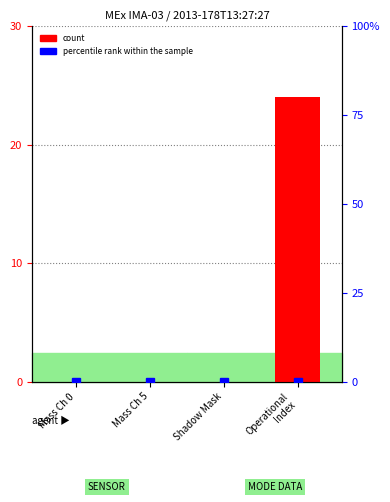

List the series in order of their overall mean, lowest first.

percentile rank within the sample, count